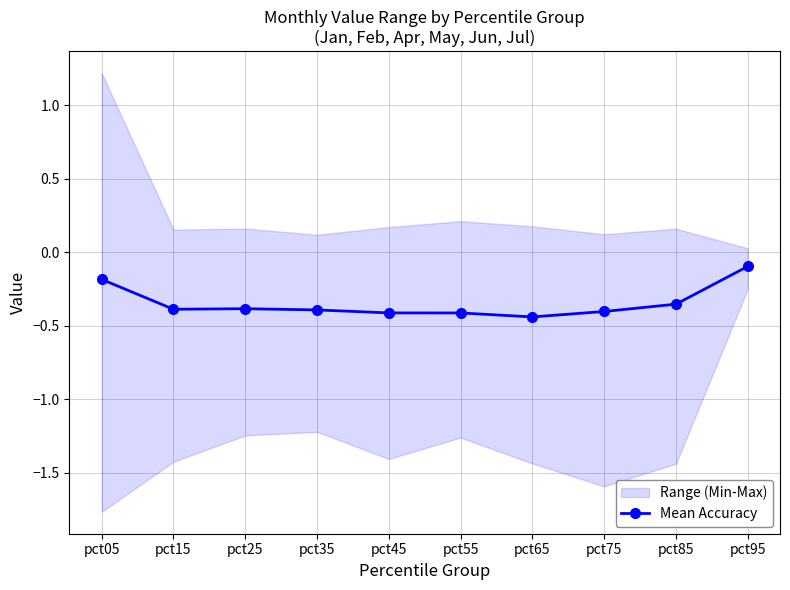

True or false: the data shows -0.3 at pct05.

False